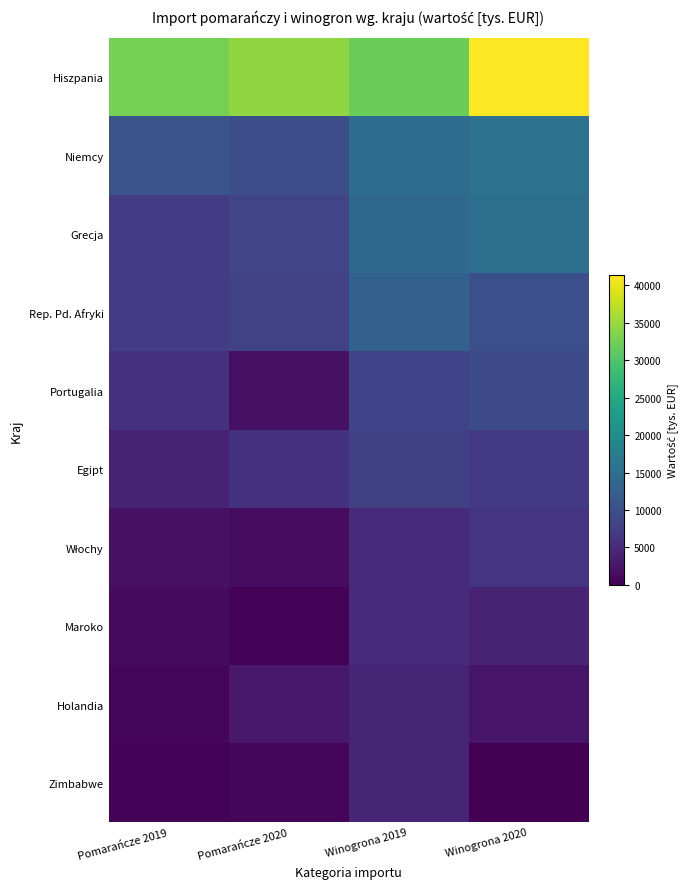

What is the difference between the highest and lowest values at Winogrona 2019?

27891.0